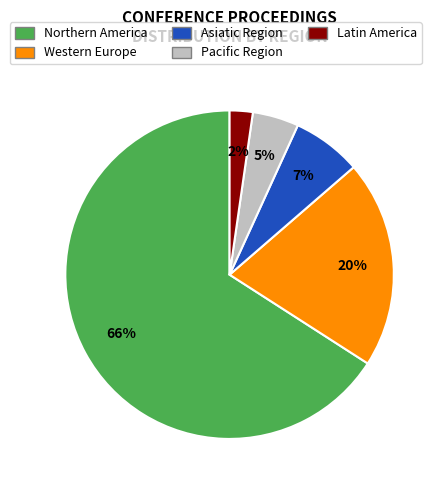

To the nearest percent, what percentage of the pie is Asiatic Region?

7%